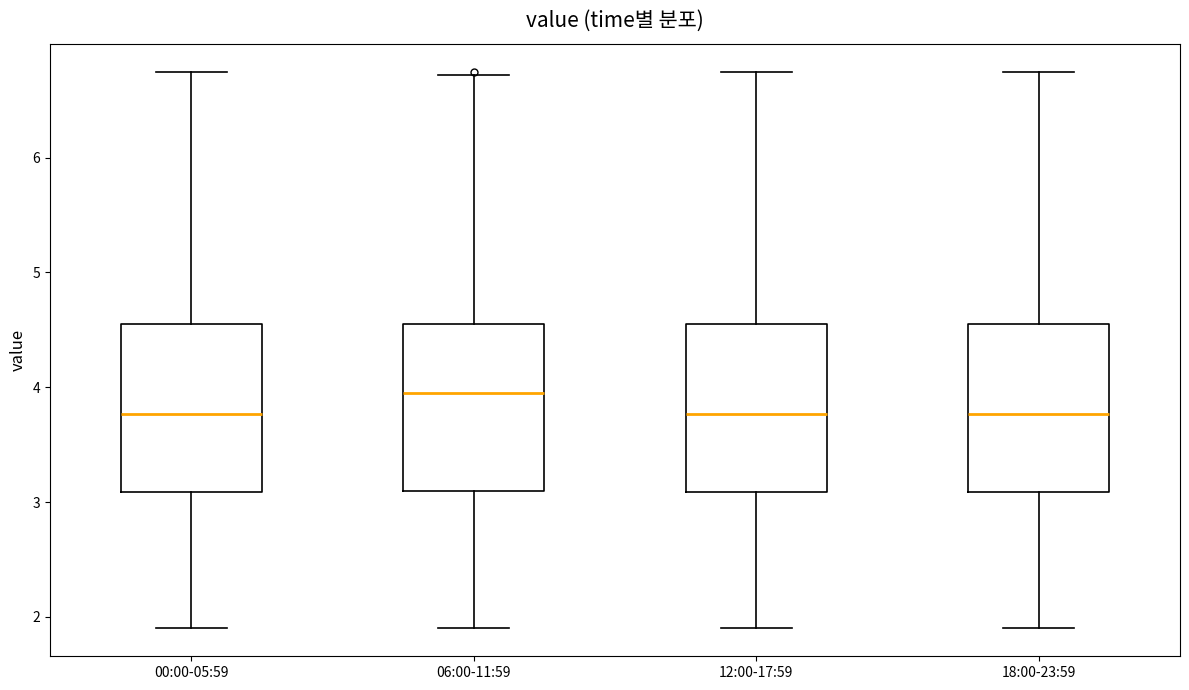

Reading left to right, transcribe this box plot: for each box, give where its median line is, the range the box spans, and where its two whiskers end, as read against the y-axis. The values are not printed on the chart, so give them approximately, as read against the axis.

00:00-05:59: median 3.8, box 3.1 to 4.6, whiskers 1.9 to 6.8
06:00-11:59: median 4.0, box 3.1 to 4.6, whiskers 1.9 to 6.7
12:00-17:59: median 3.8, box 3.1 to 4.6, whiskers 1.9 to 6.8
18:00-23:59: median 3.8, box 3.1 to 4.6, whiskers 1.9 to 6.8